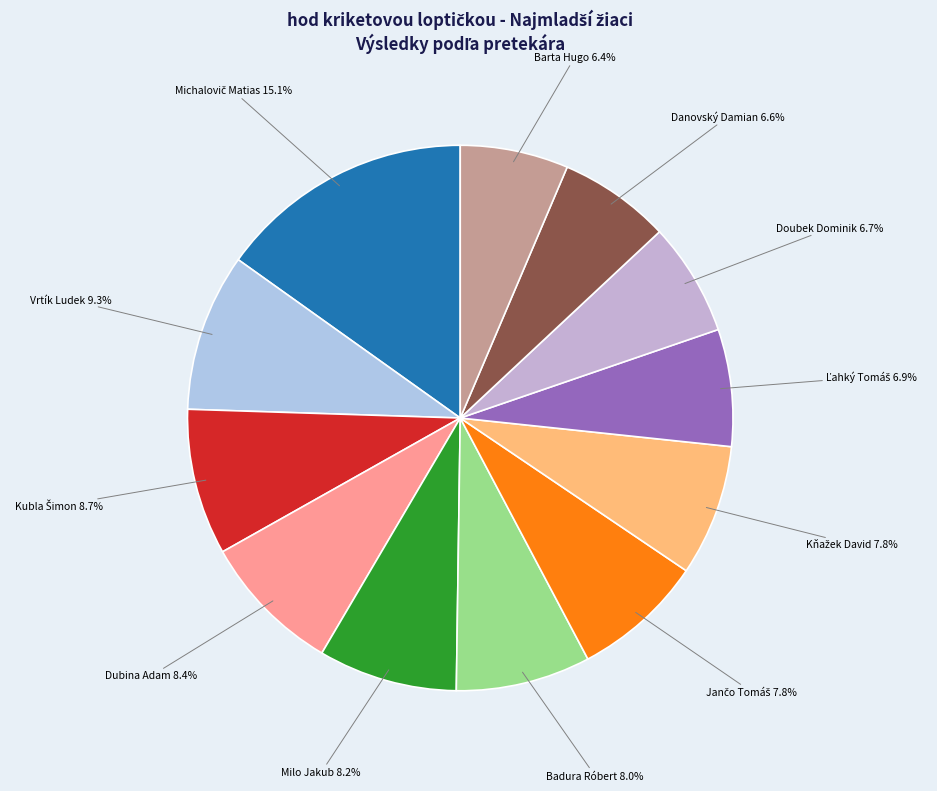

The Vrtík Ludek slice represents 1% of the pie. True or false?

False